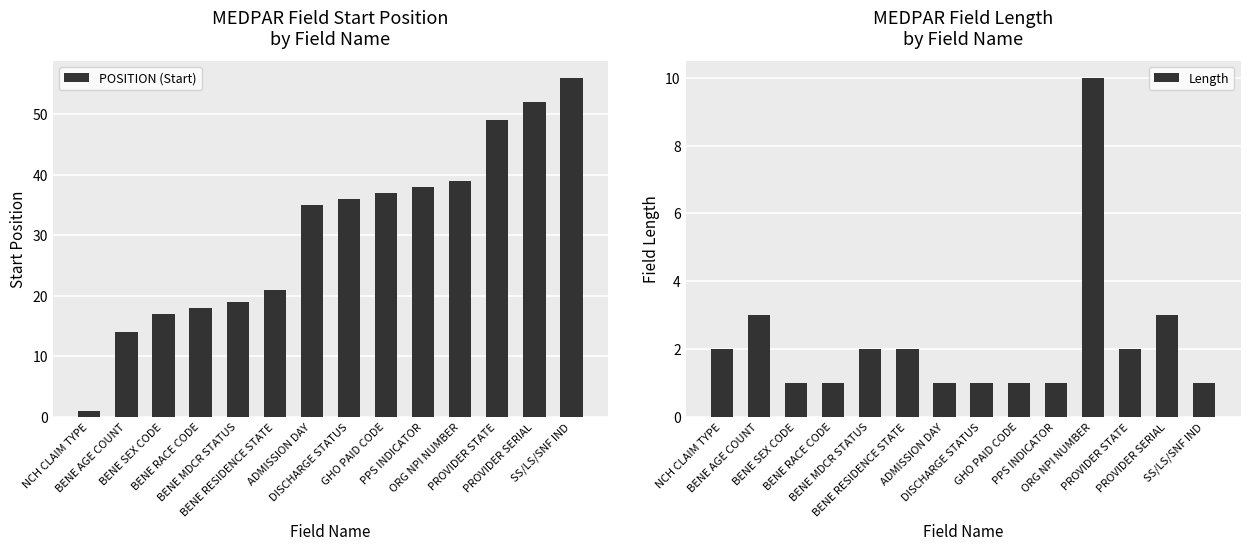

Reading right to left, list all the values displayed in this chart.

POSITION (Start): SS/LS/SNF IND=56	PROVIDER SERIAL=52	PROVIDER STATE=49	ORG NPI NUMBER=39	PPS INDICATOR=38	GHO PAID CODE=37	DISCHARGE STATUS=36	ADMISSION DAY=35	BENE RESIDENCE STATE=21	BENE MDCR STATUS=19	BENE RACE CODE=18	BENE SEX CODE=17	BENE AGE COUNT=14	NCH CLAIM TYPE=1
Length: SS/LS/SNF IND=1	PROVIDER SERIAL=3	PROVIDER STATE=2	ORG NPI NUMBER=10	PPS INDICATOR=1	GHO PAID CODE=1	DISCHARGE STATUS=1	ADMISSION DAY=1	BENE RESIDENCE STATE=2	BENE MDCR STATUS=2	BENE RACE CODE=1	BENE SEX CODE=1	BENE AGE COUNT=3	NCH CLAIM TYPE=2